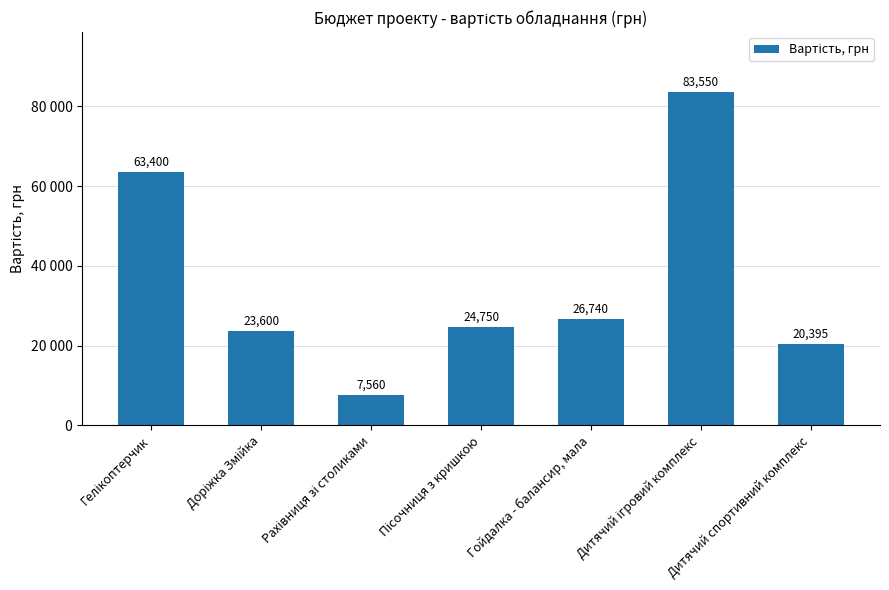

What position from the left is Пісочниця з кришкою?

4